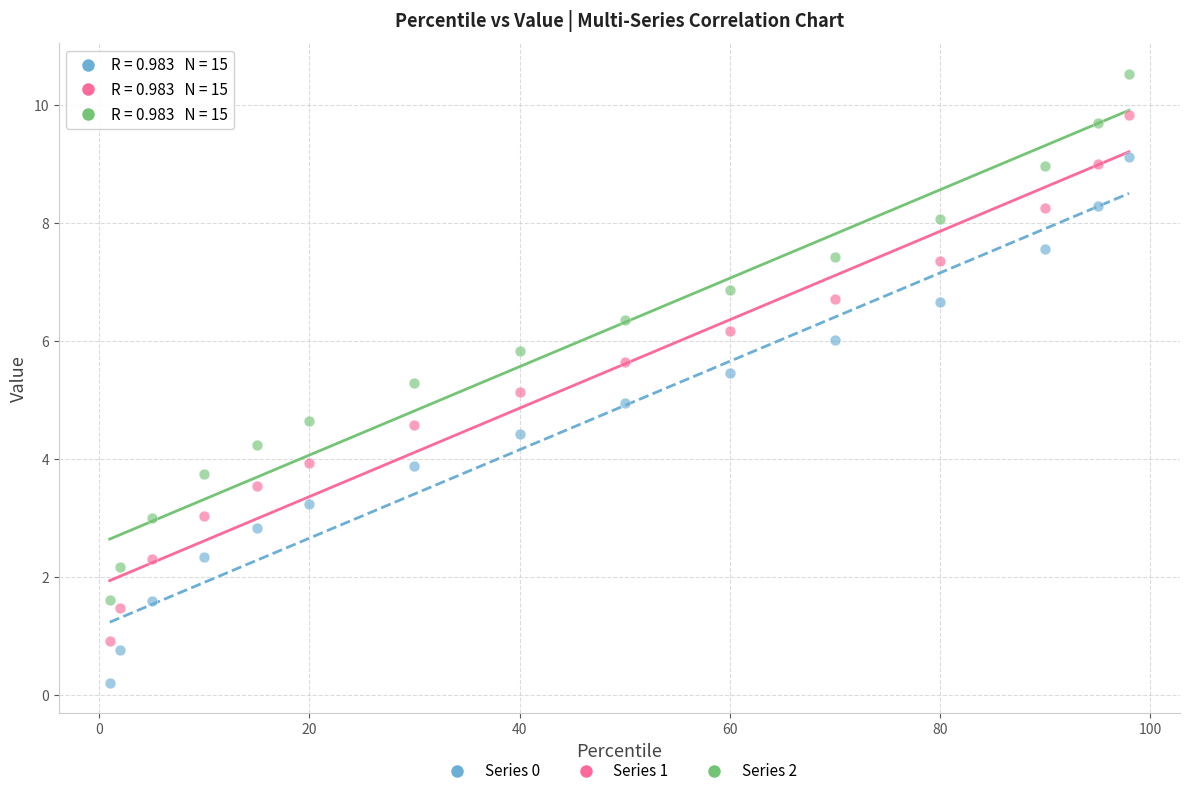

What are all the series names shown in the legend?

Series 0, Series 1, Series 2